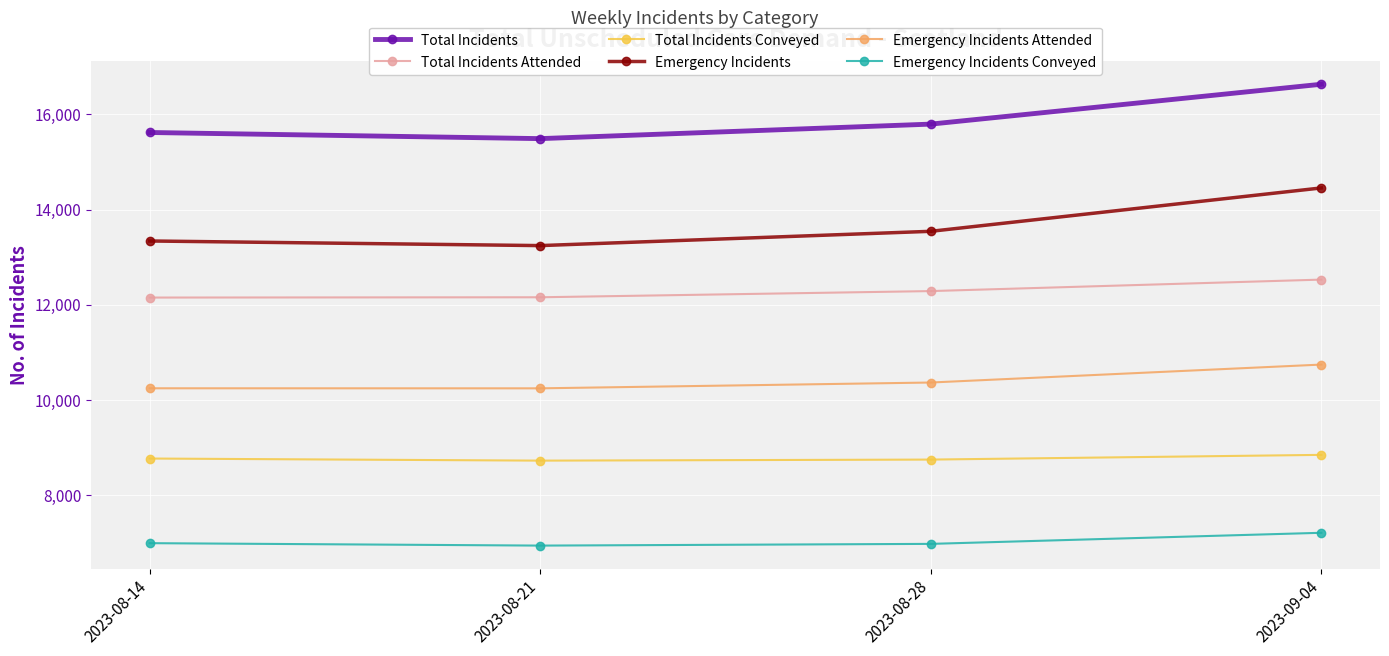

True or false: Emergency Incidents Conveyed and Total Incidents Conveyed intersect in this chart.

False